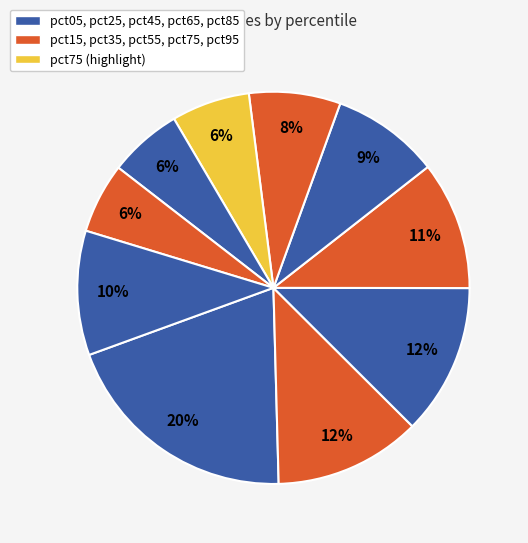

Which category has the biggest portion of the pie?

pct05